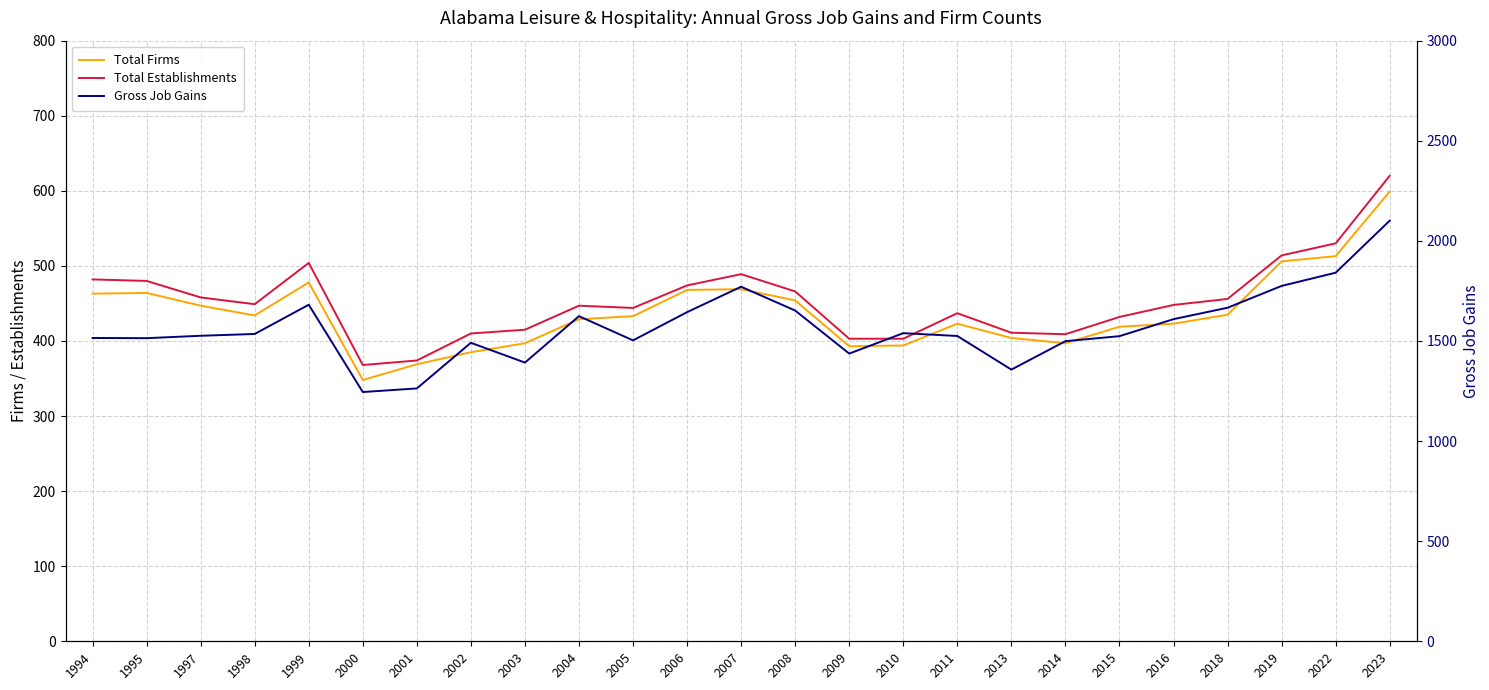

How many interior local valleys does the Total Firms series have?

4